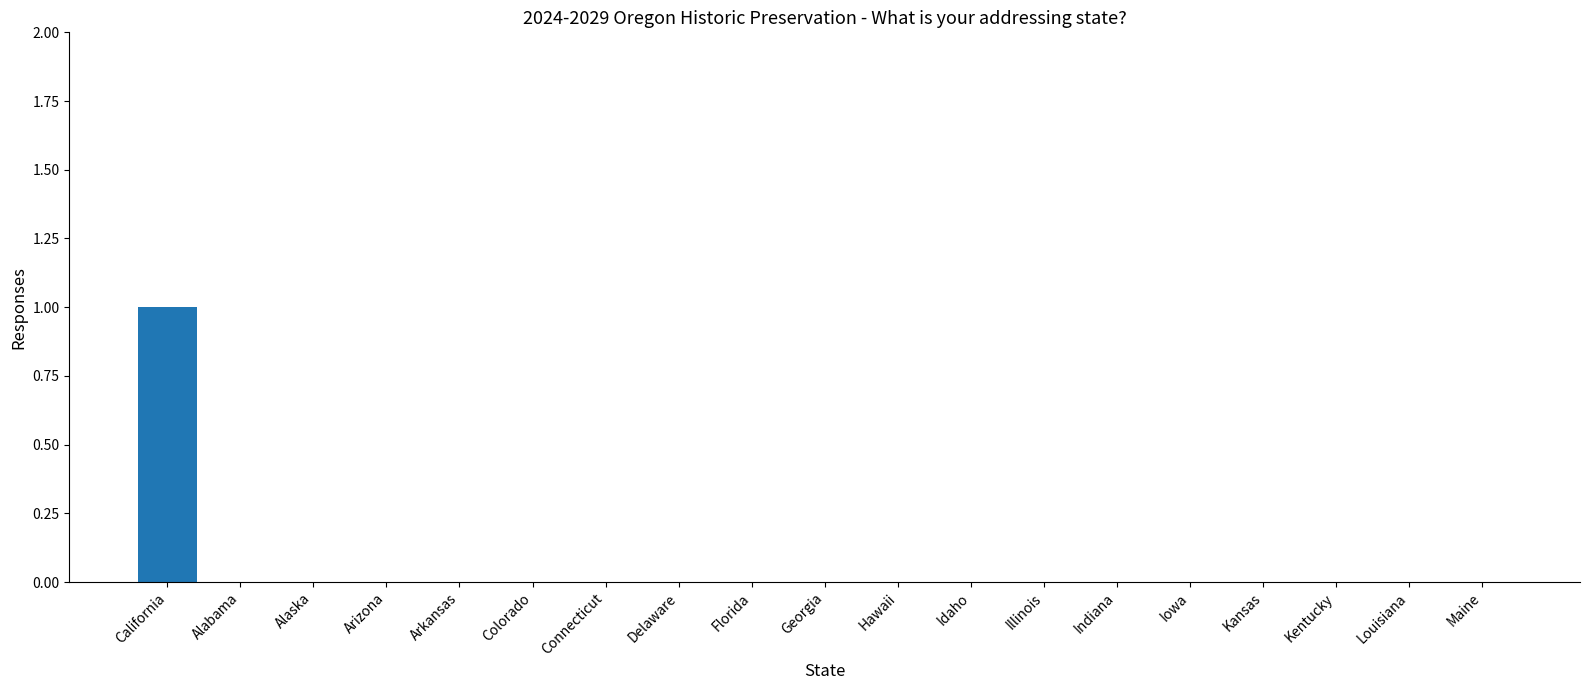

True or false: the data shows 1 at Iowa.

False